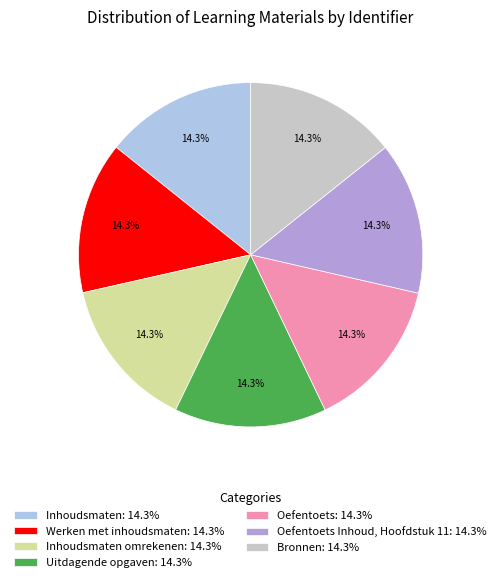

Is there a majority slice in this chart?

No